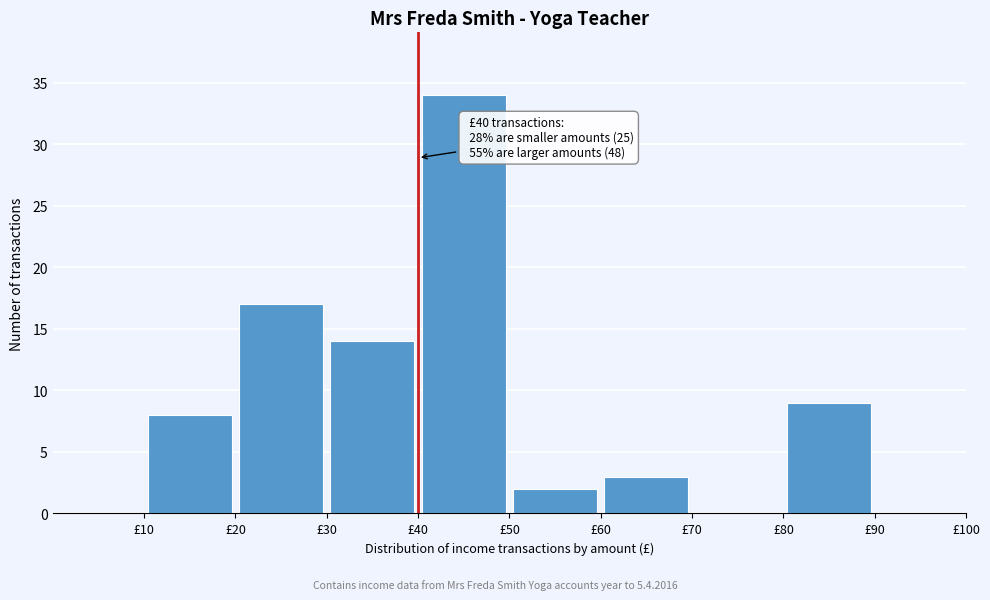

Over which range of the x-axis is the bar tallest?

40 to 50